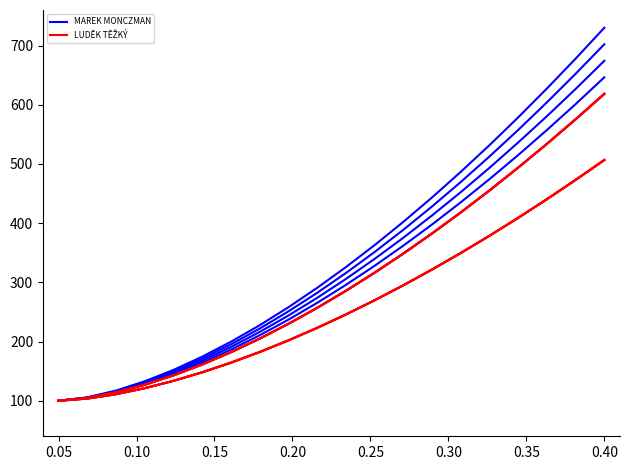

Which label corresponds to the smallest value in the chart?

0.05